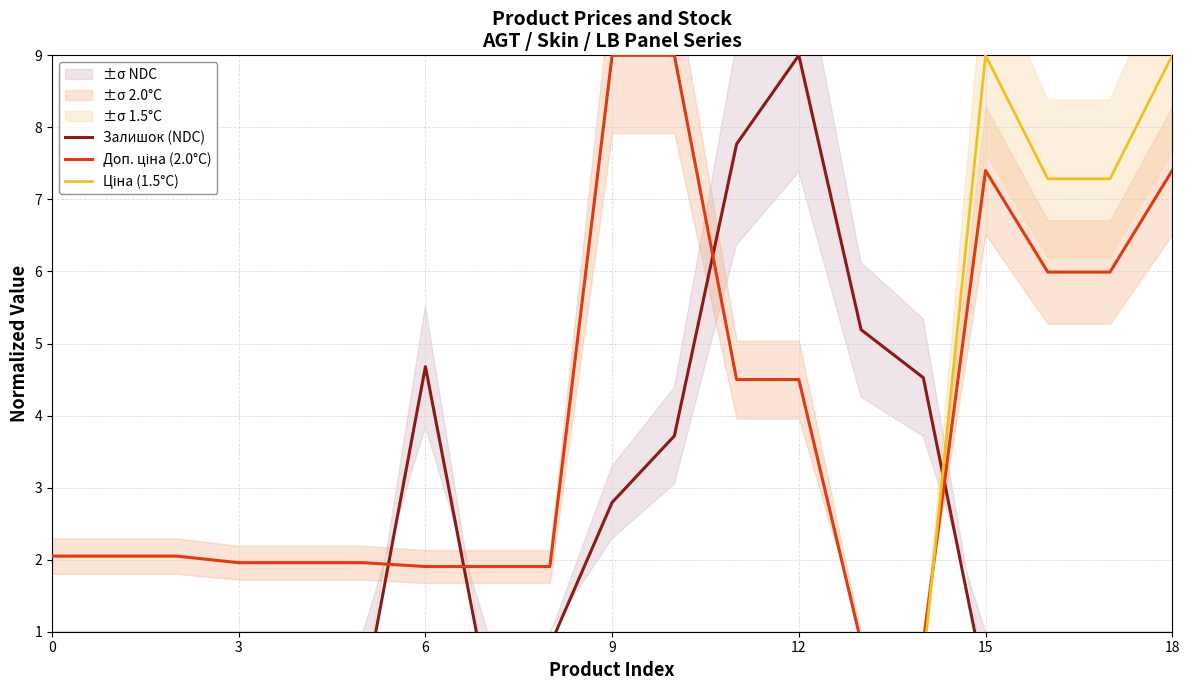

What are all the series names shown in the legend?

Залишок (NDC), Доп. ціна (2.0°C), Ціна (1.5°C)